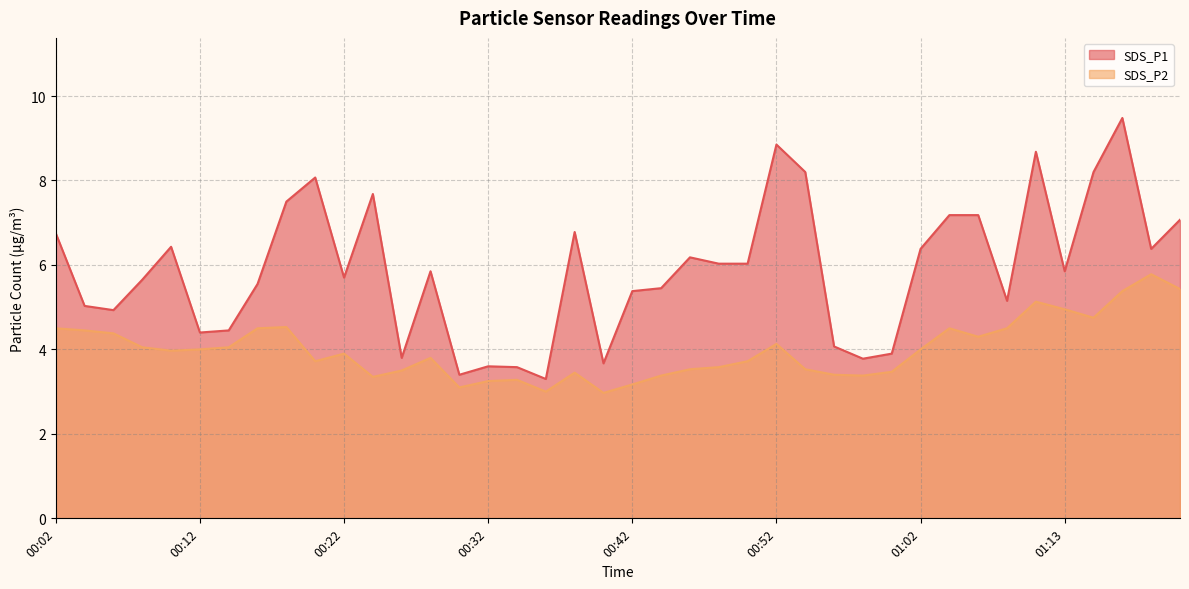

What is the sum of the SDS_P1 values at 01:22 and 00:52?

15.9